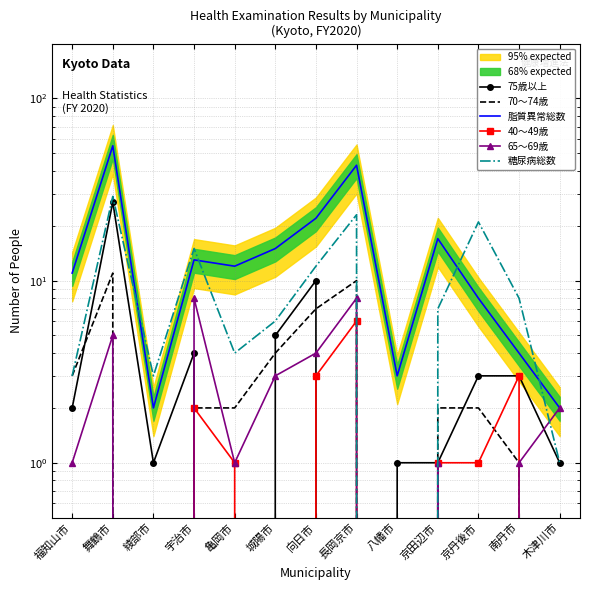

What value does the 40〜49歳 series have at 向日市?

3